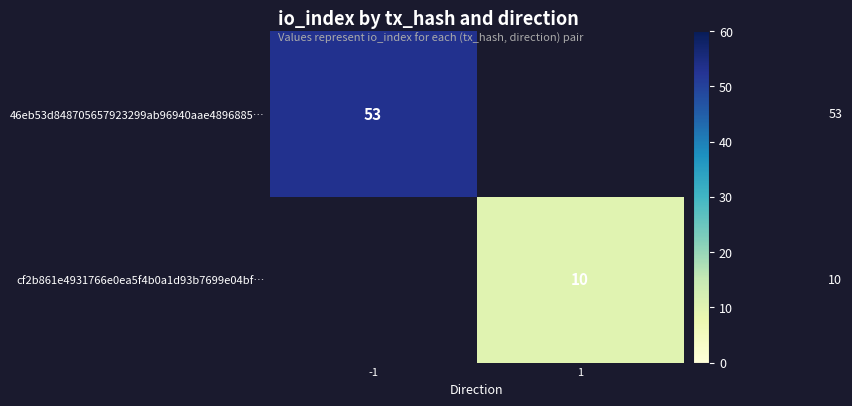

True or false: 46eb53d848705657923299ab96940aae4896885… has a value of 53 at -1.

True